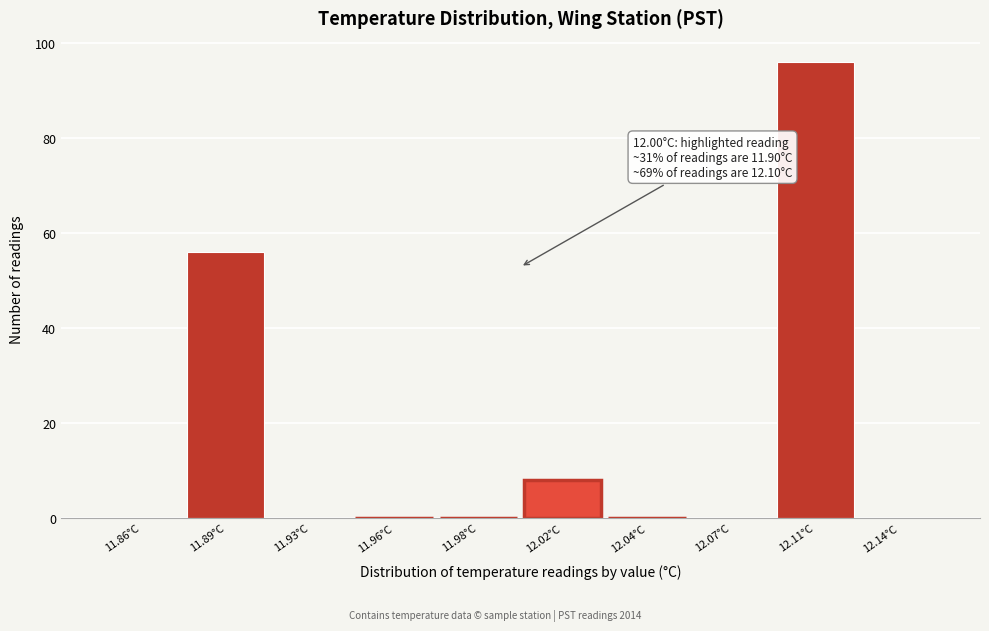

Reading left to right, extract all data points from this chart.

11.86°C=0	11.89°C=56	11.93°C=0	11.96°C=0	11.98°C=0	12.02°C=8	12.04°C=0	12.07°C=0	12.11°C=96	12.14°C=0